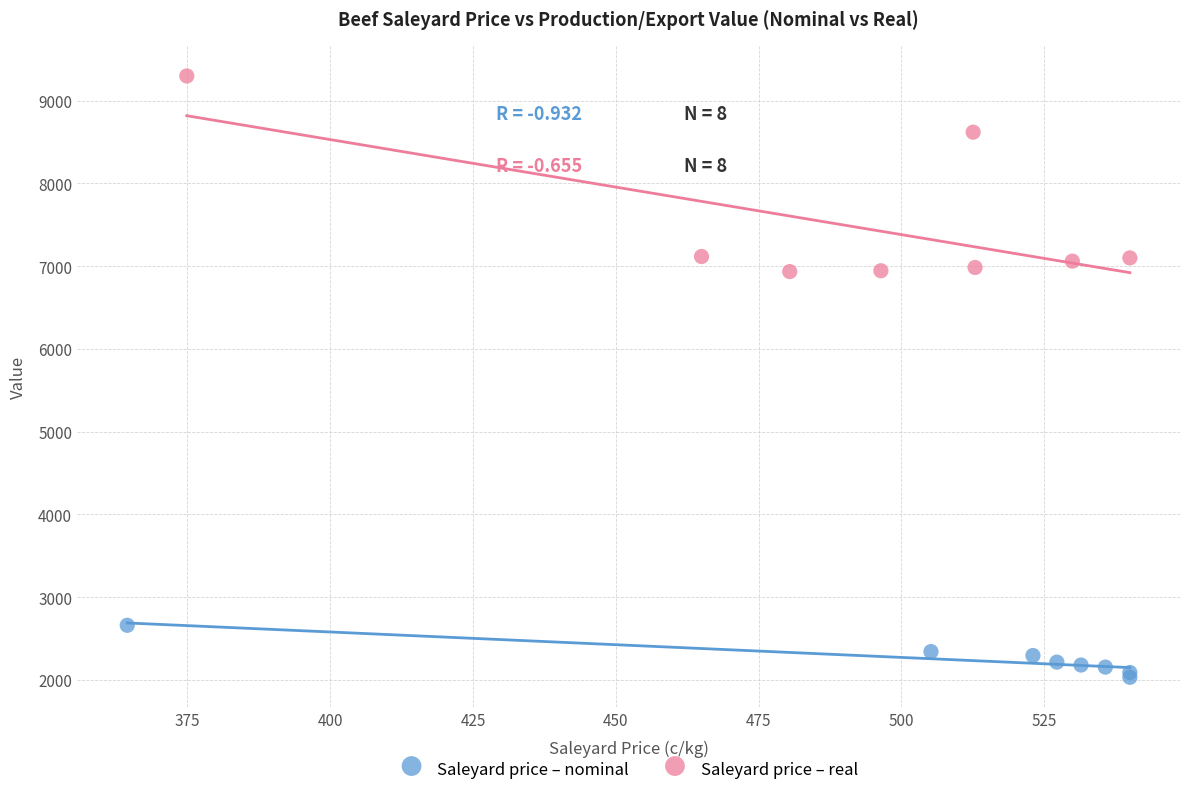

Which series has the largest Y range (max minus min)?

Saleyard price – real